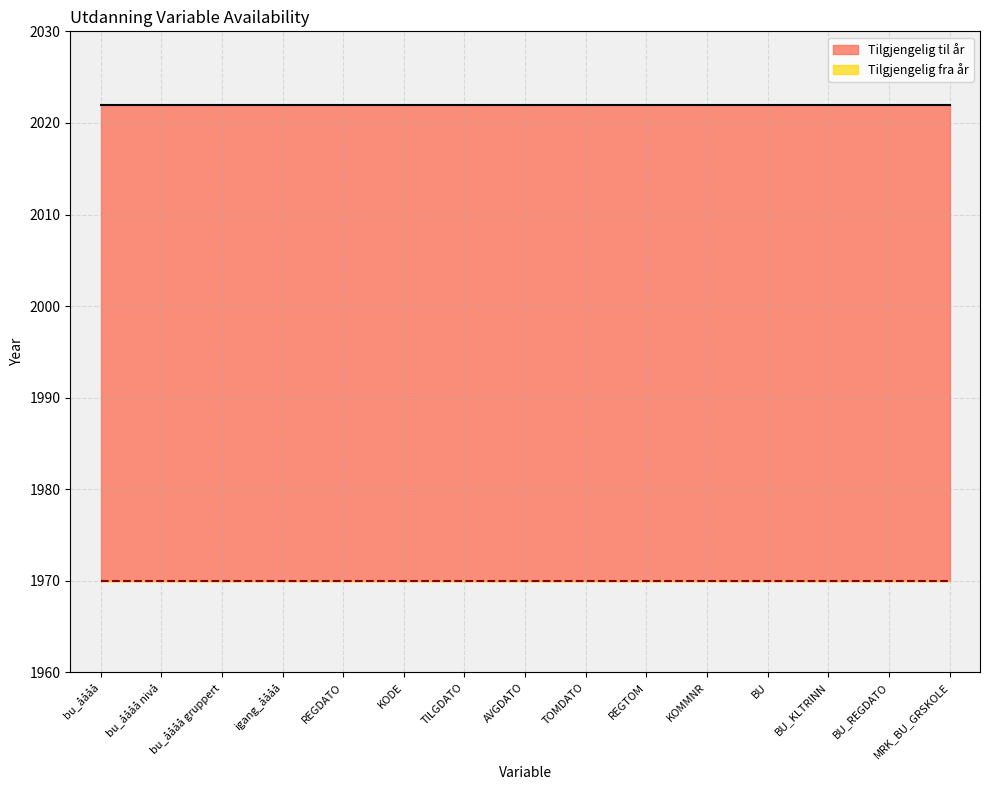

Count the number of data series in this chart.

2